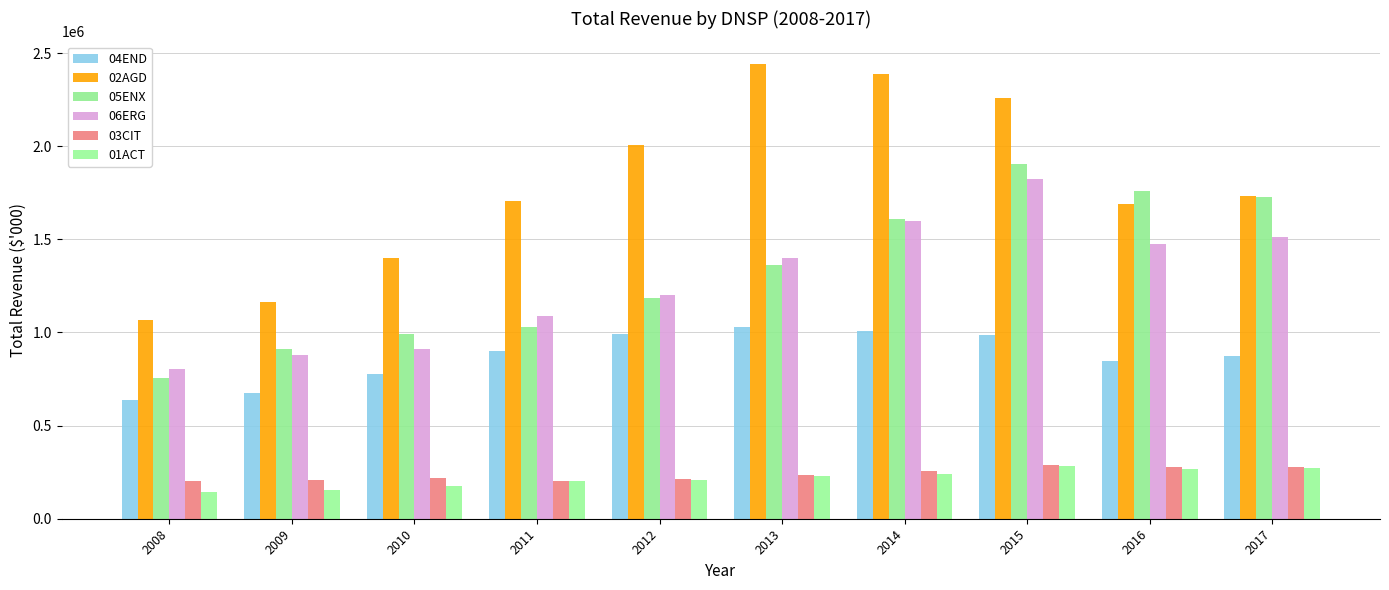

What value does the 03CIT series have at 2016?

279300.4